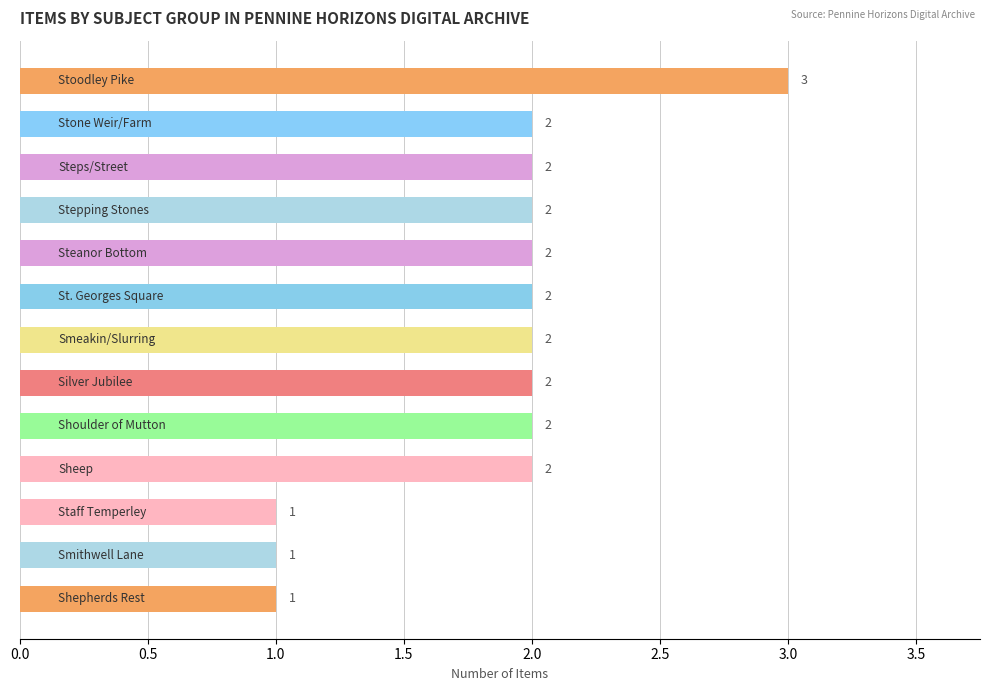

How many values are between 2 and 3?

10